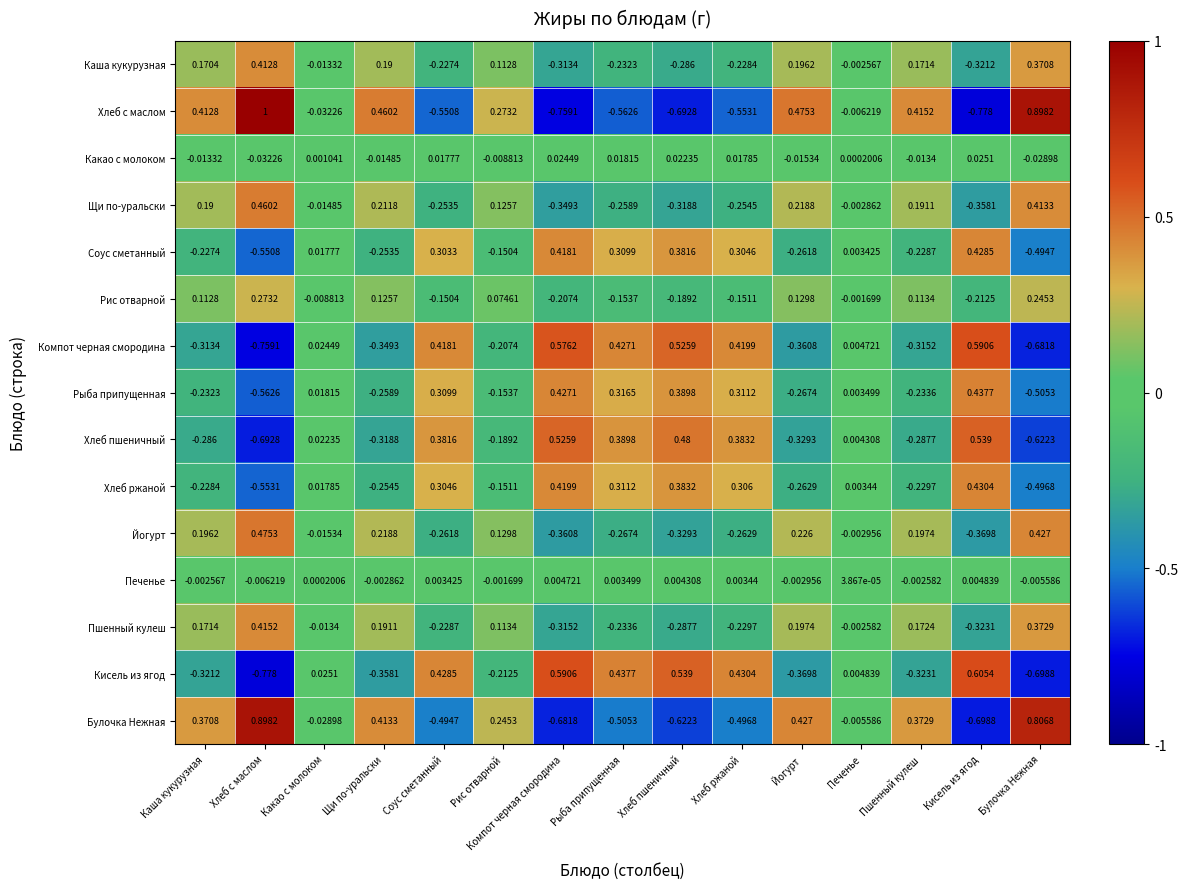

Which series has the largest total across all categories?

Йогурт